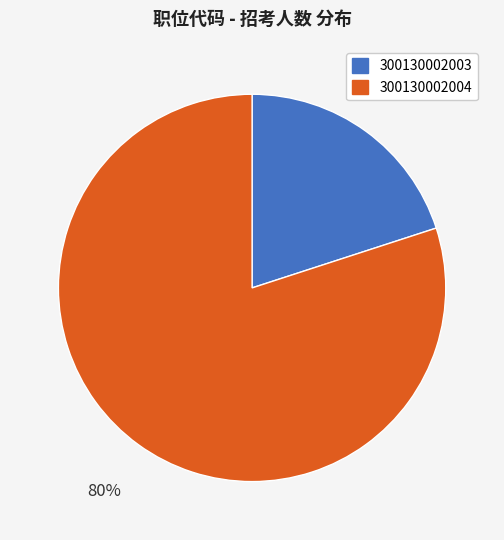

Is it true that 300130002003 is 20% of the pie?

True